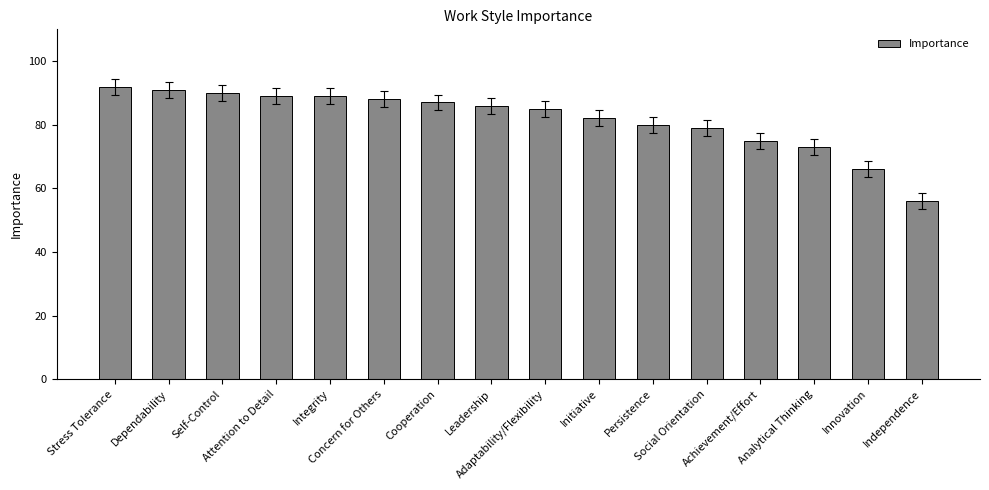

What is the label of the 9th bar from the right?

Leadership